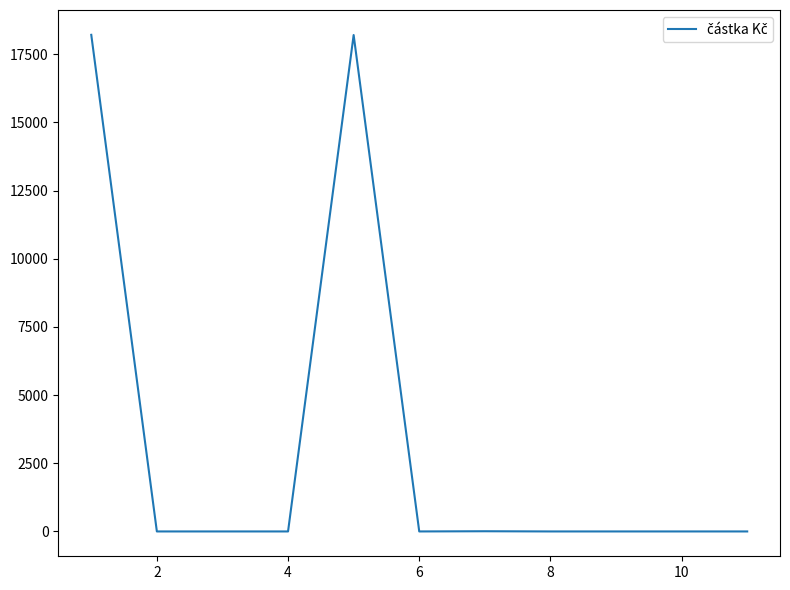

What is the maximum value shown in the chart?

18212.7